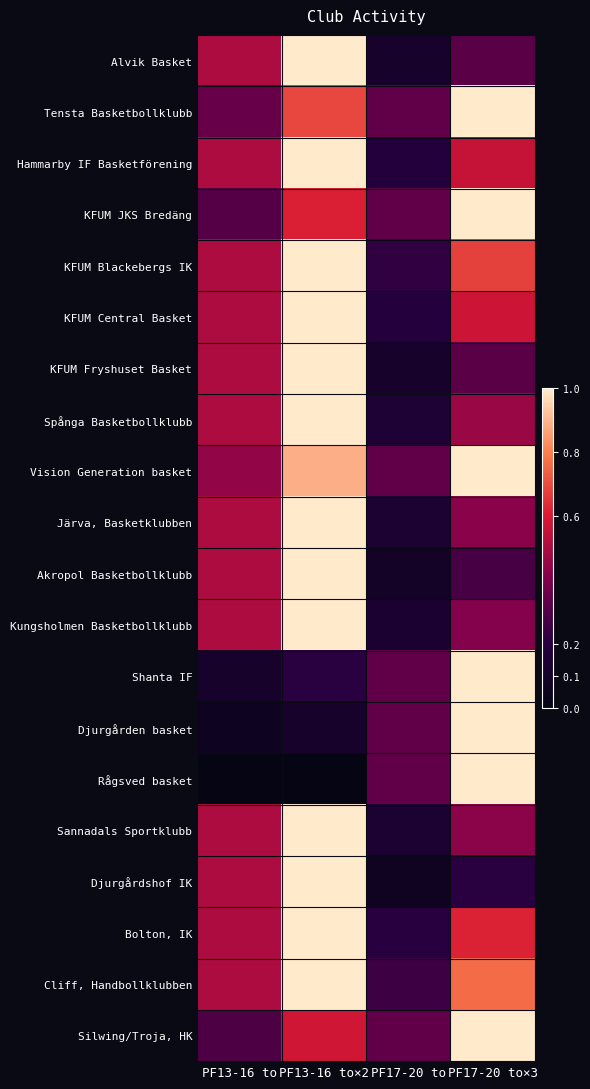

At which category is the sum across all series the highest?

PF13-16 to×2